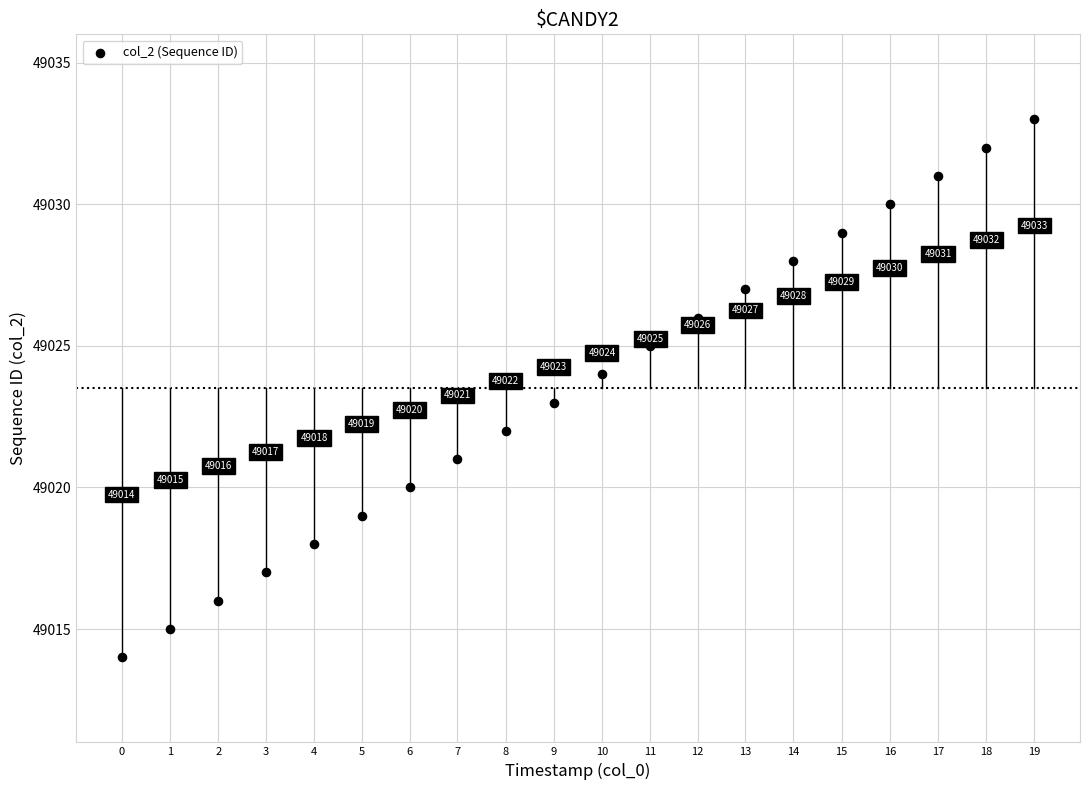

What Y value in the scatter plot is closest to 49023?

49023